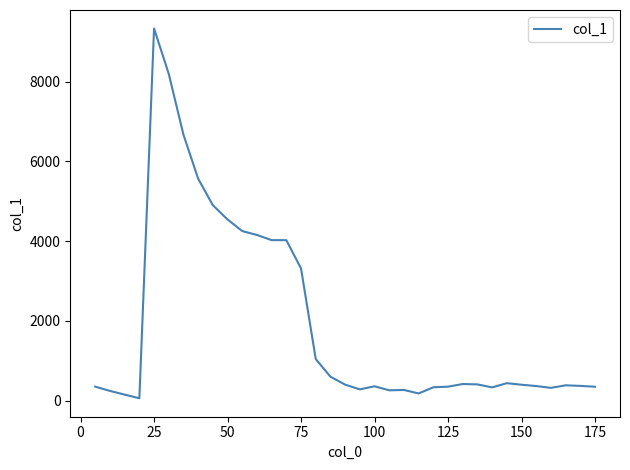

What is the difference between the maximum and minimum values?

9272.3